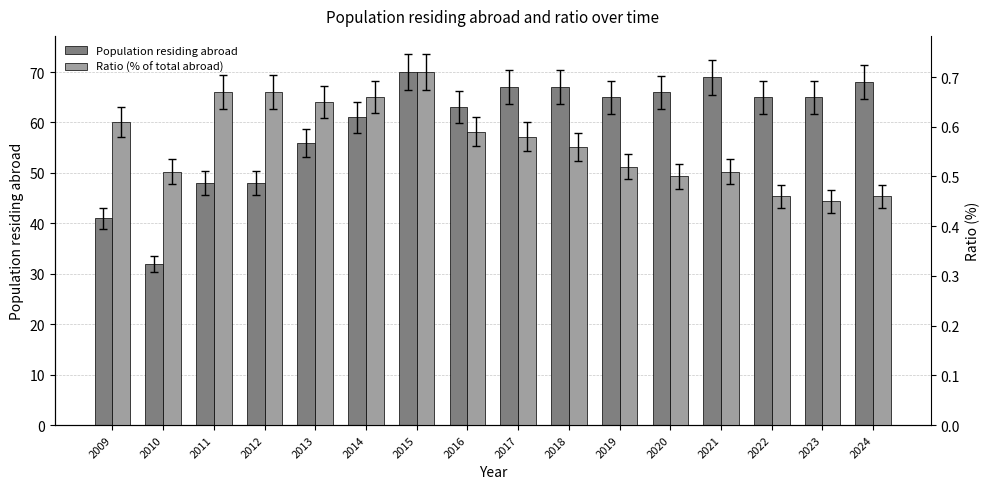

What is the value of the Ratio (% of total abroad) bar at the 11th from the left?

0.5